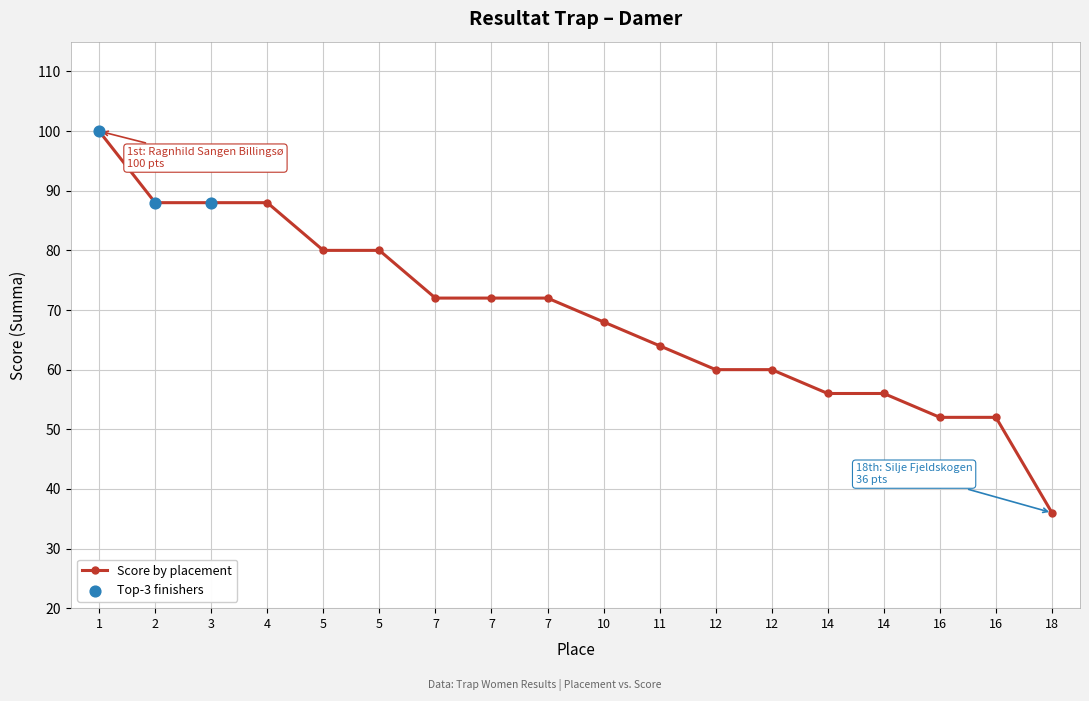

Between 14 and 1, which is larger?

1